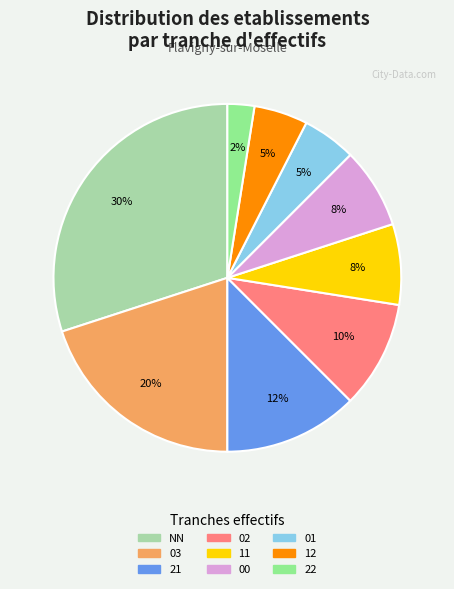

What is the largest slice in the pie chart?

NN